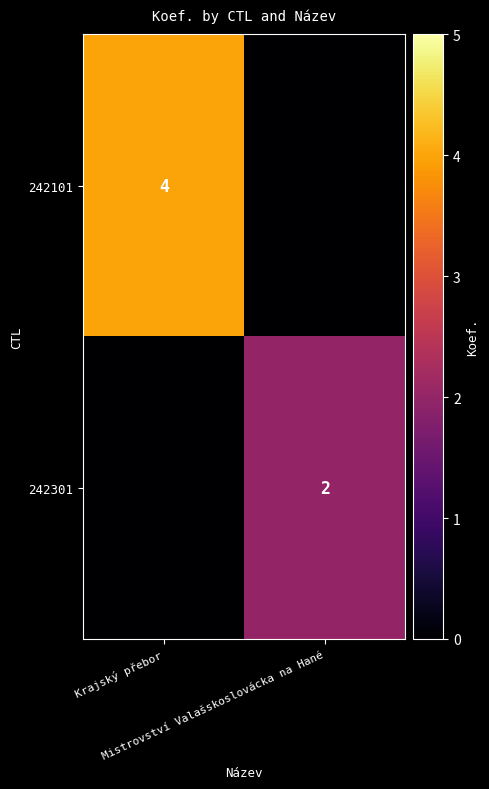

What is the average value of the 242301 series?

1